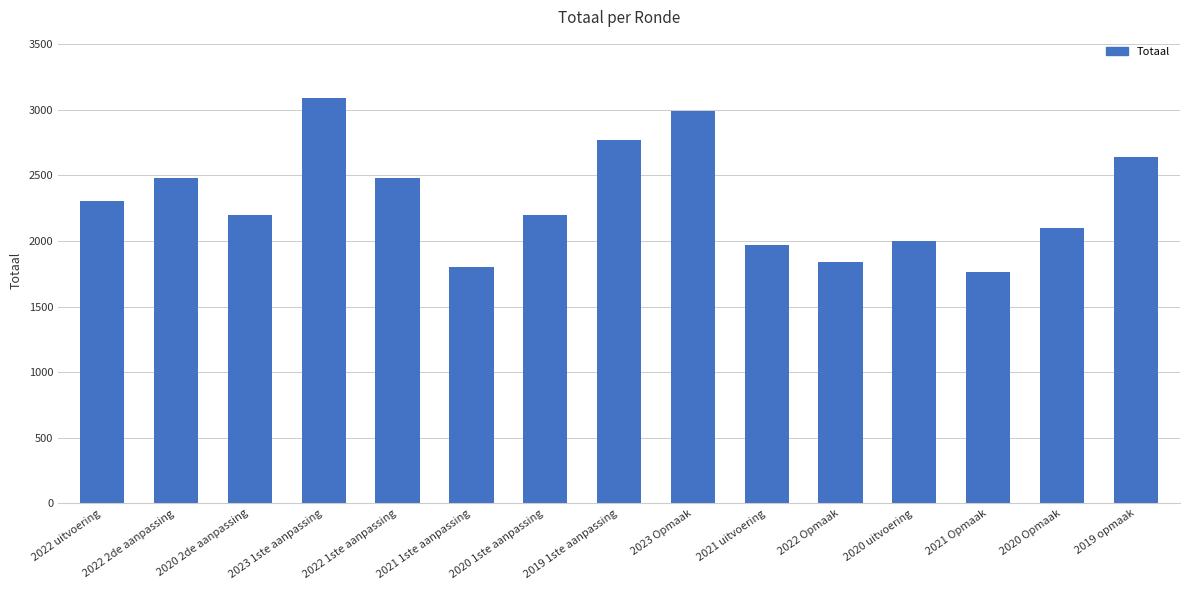

What is the difference between the values at 2022 uitvoering and 2023 1ste aanpassing?

785